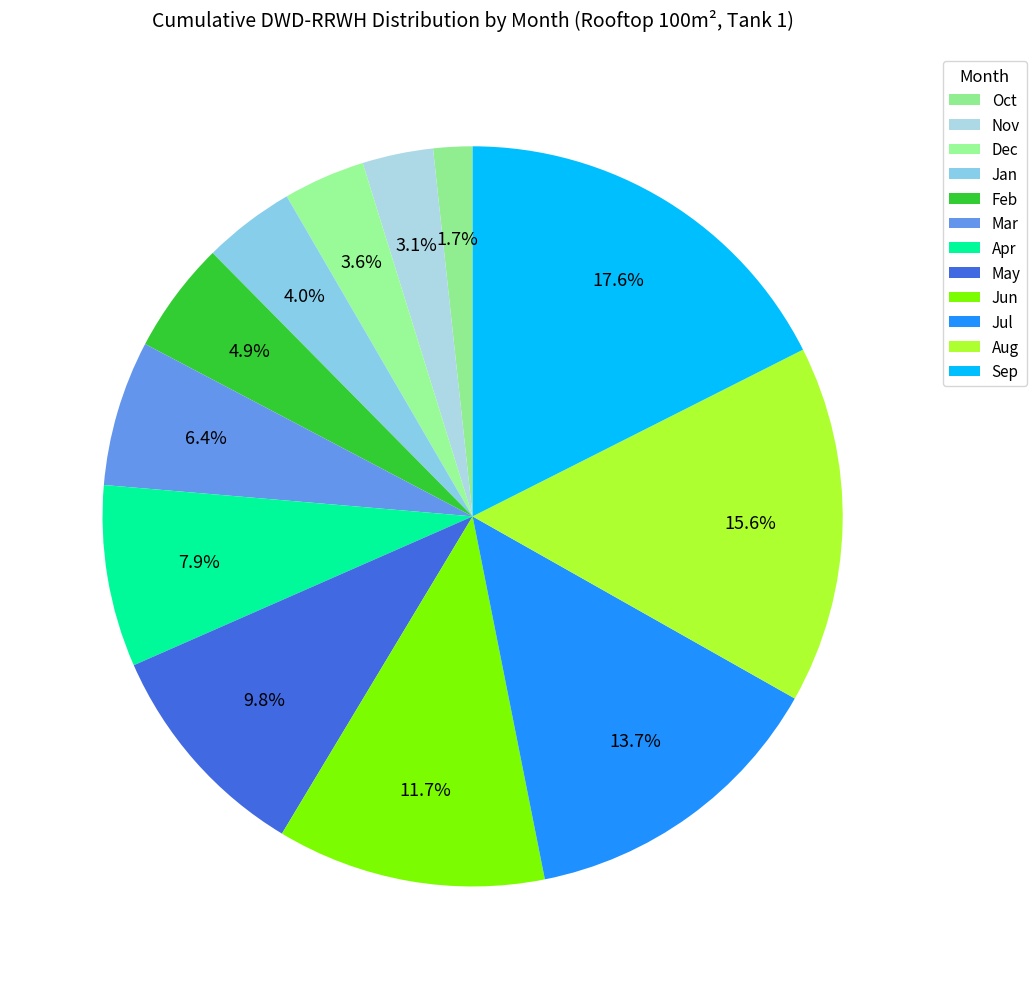

Between Oct and Sep, which is larger?

Sep